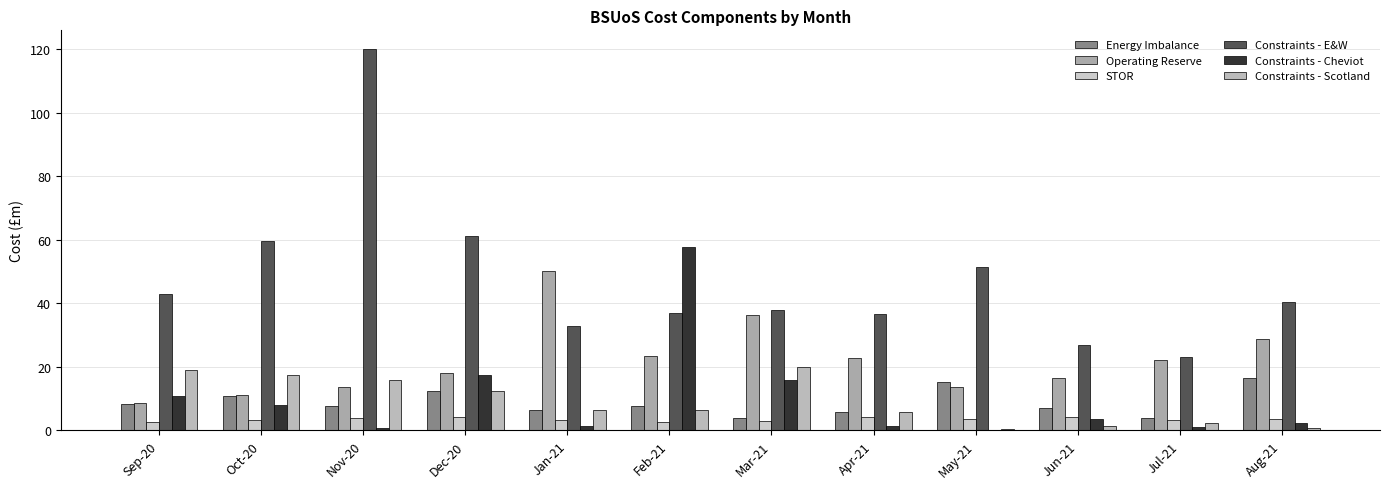

How many categories are shown in the chart?

12